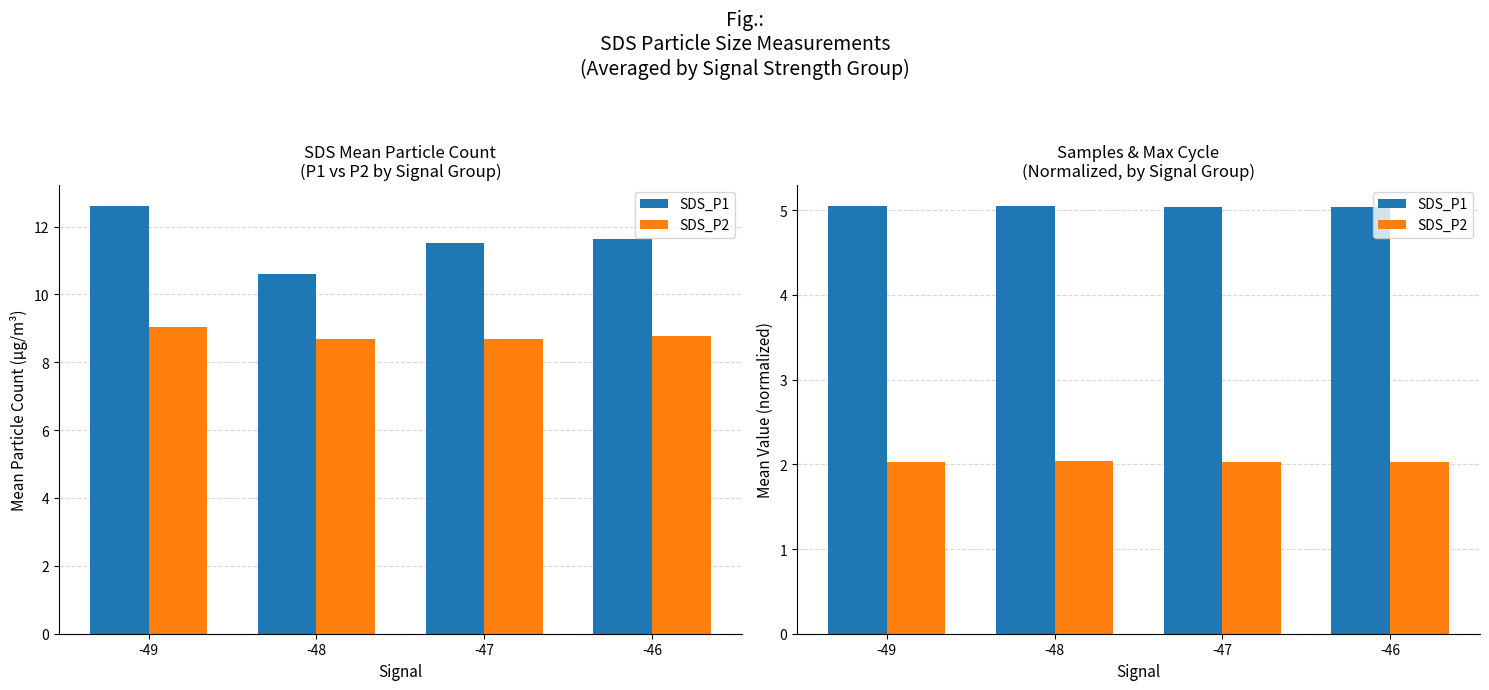

What is the sum of the SDS_P2 values at -47 and -48?

4.1